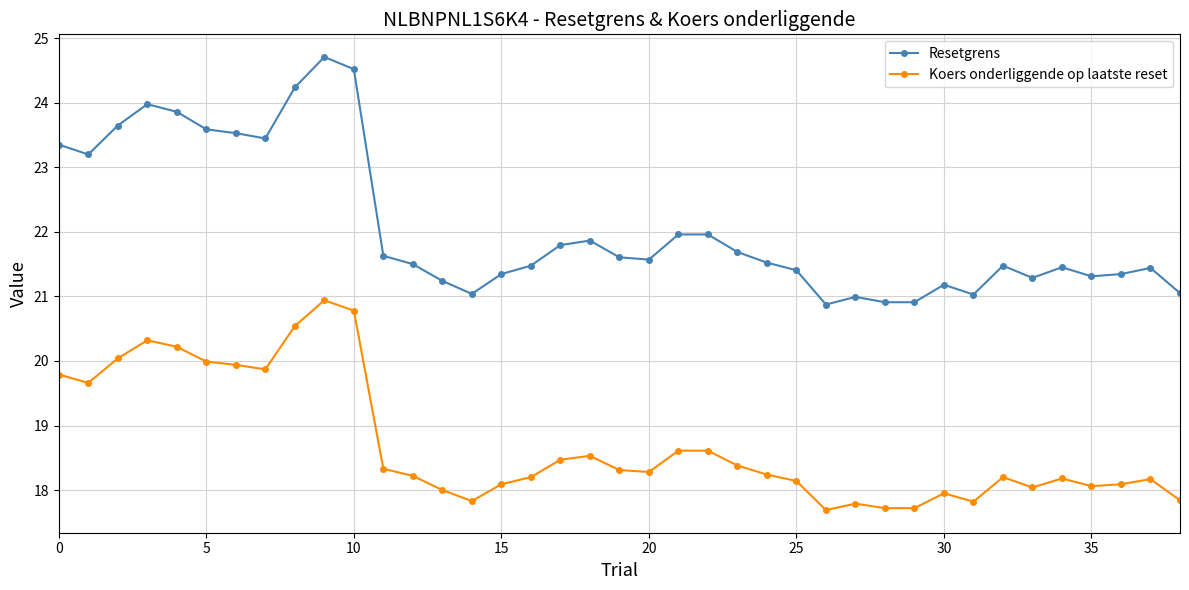

Is this an area chart (filled region under the line)?

No